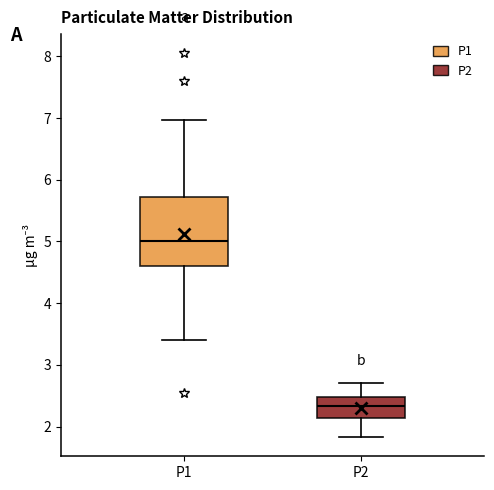

Reading left to right, read every box against the y-axis: the position of its median line, the range the box covers, and the ends of its whiskers. The values are not printed on the chart, so give them approximately, as read against the axis.

P1: median 5.0, box 4.6 to 5.7, whiskers 3.4 to 7.0
P2: median 2.3, box 2.1 to 2.5, whiskers 1.8 to 2.7